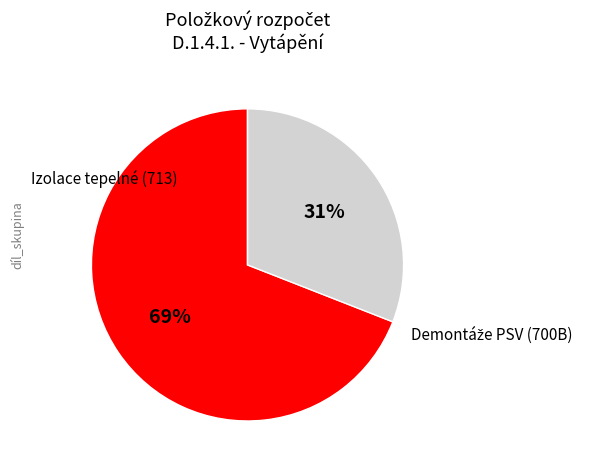

Is there a majority slice in this chart?

Yes